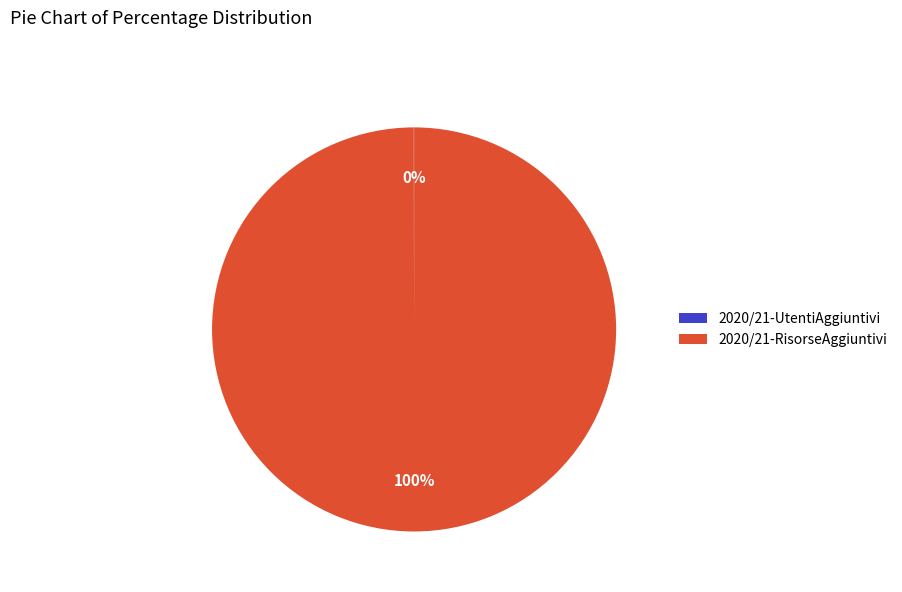

To the nearest percent, what is the average slice percentage?

50%